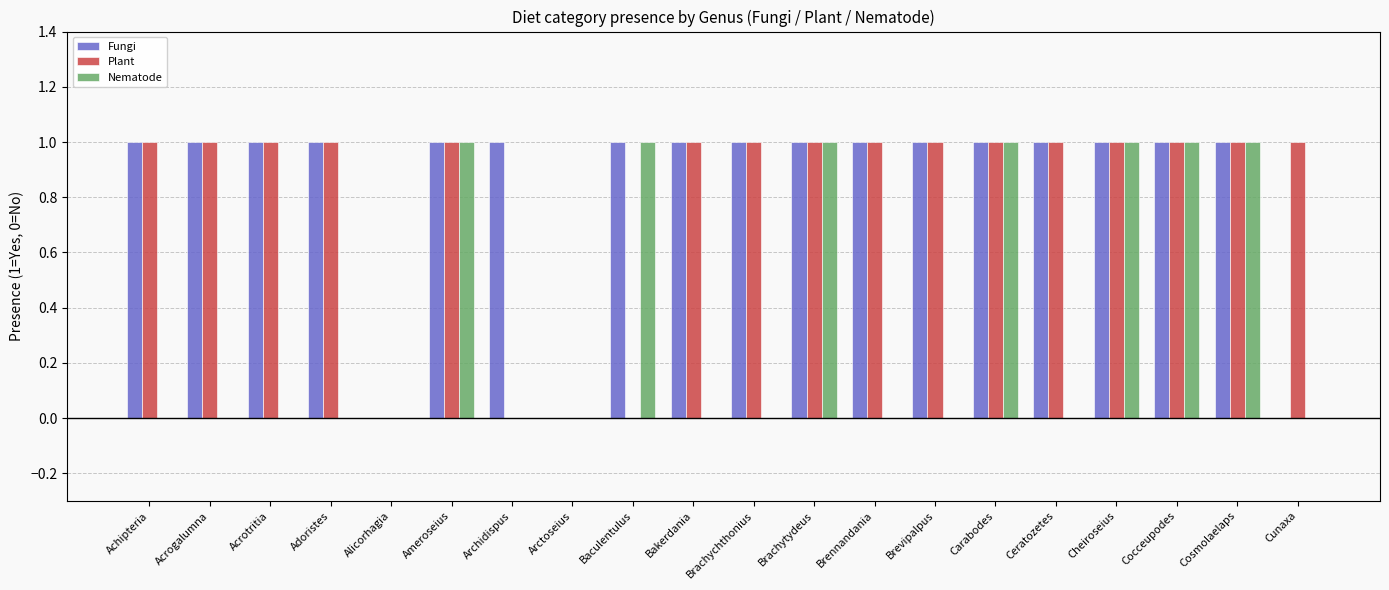

Reading left to right, what are all the values shown in this chart?

Fungi: 1	1	1	1	0	1	1	0	1	1	1	1	1	1	1	1	1	1	1	0
Plant: 1	1	1	1	0	1	0	0	0	1	1	1	1	1	1	1	1	1	1	1
Nematode: 0	0	0	0	0	1	0	0	1	0	0	1	0	0	1	0	1	1	1	0